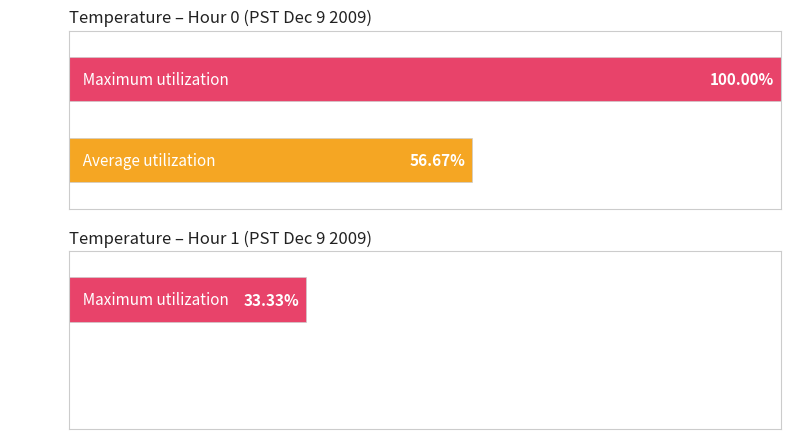

What are all the series names shown in the legend?

Average utilization, Maximum utilization